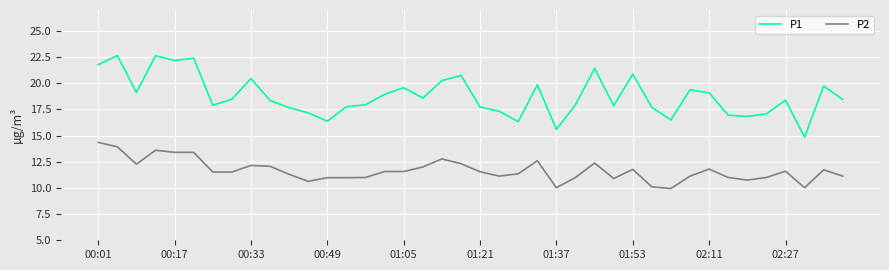

True or false: P2 and P1 cross at least once.

False